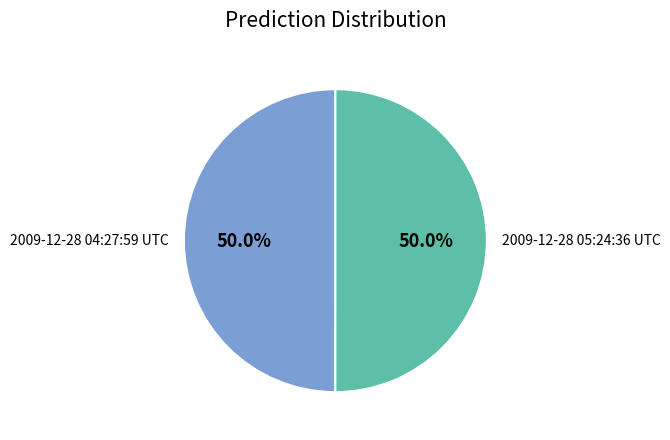

What percentage is the 2009-12-28 04:27:59 UTC slice, to the nearest percent?

50%